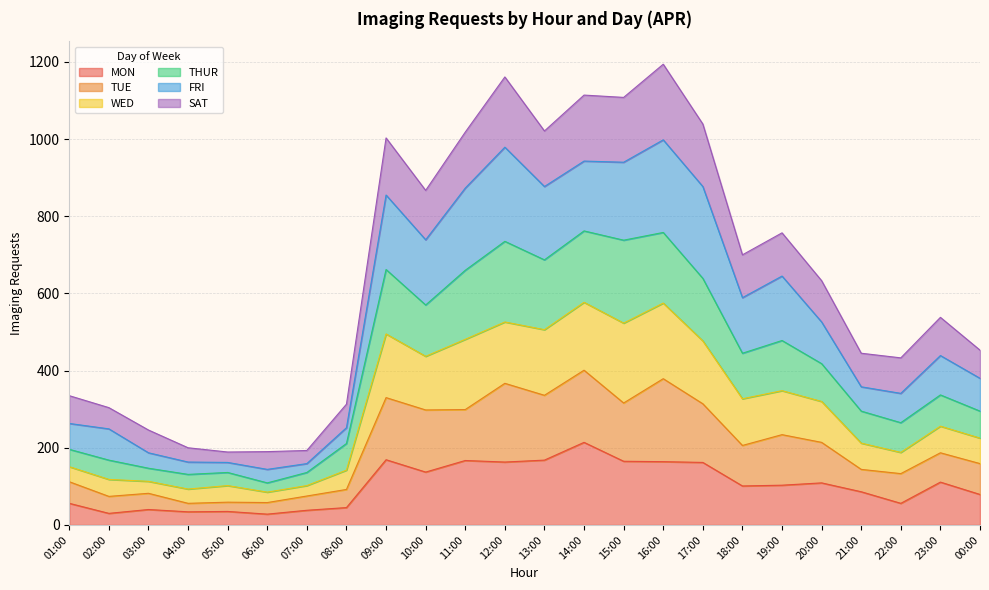

What is the smallest value displayed?

28